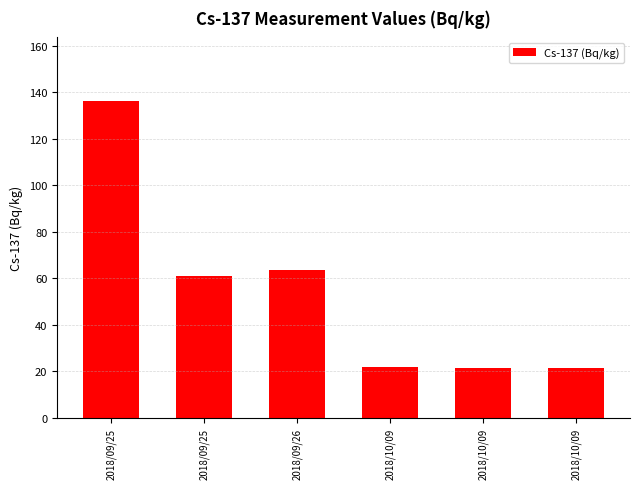

How many bars are there in total?

6